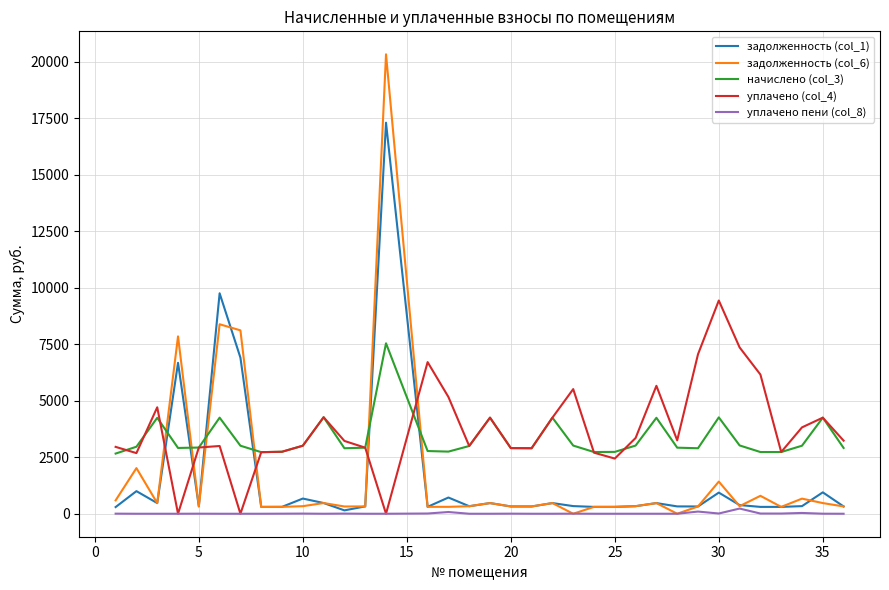

List the series in order of their peak value, lowest first.

уплачено пени (col_8), начислено (col_3), уплачено (col_4), задолженность (col_1), задолженность (col_6)